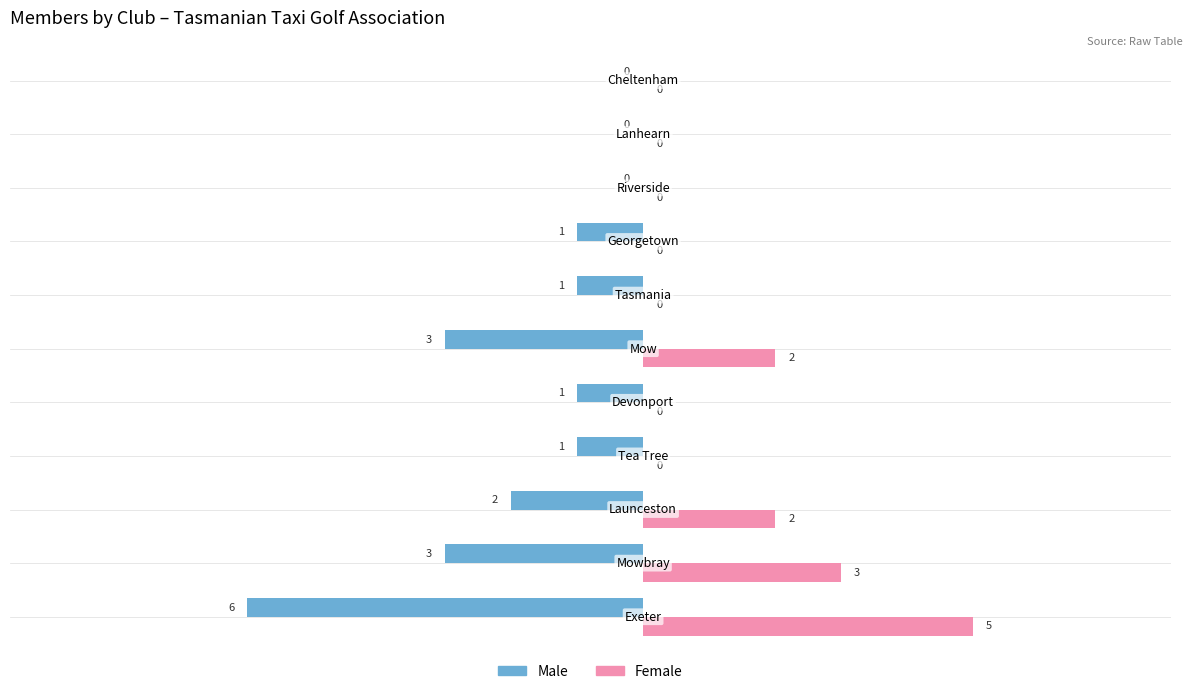

What is the greatest value displayed?

5